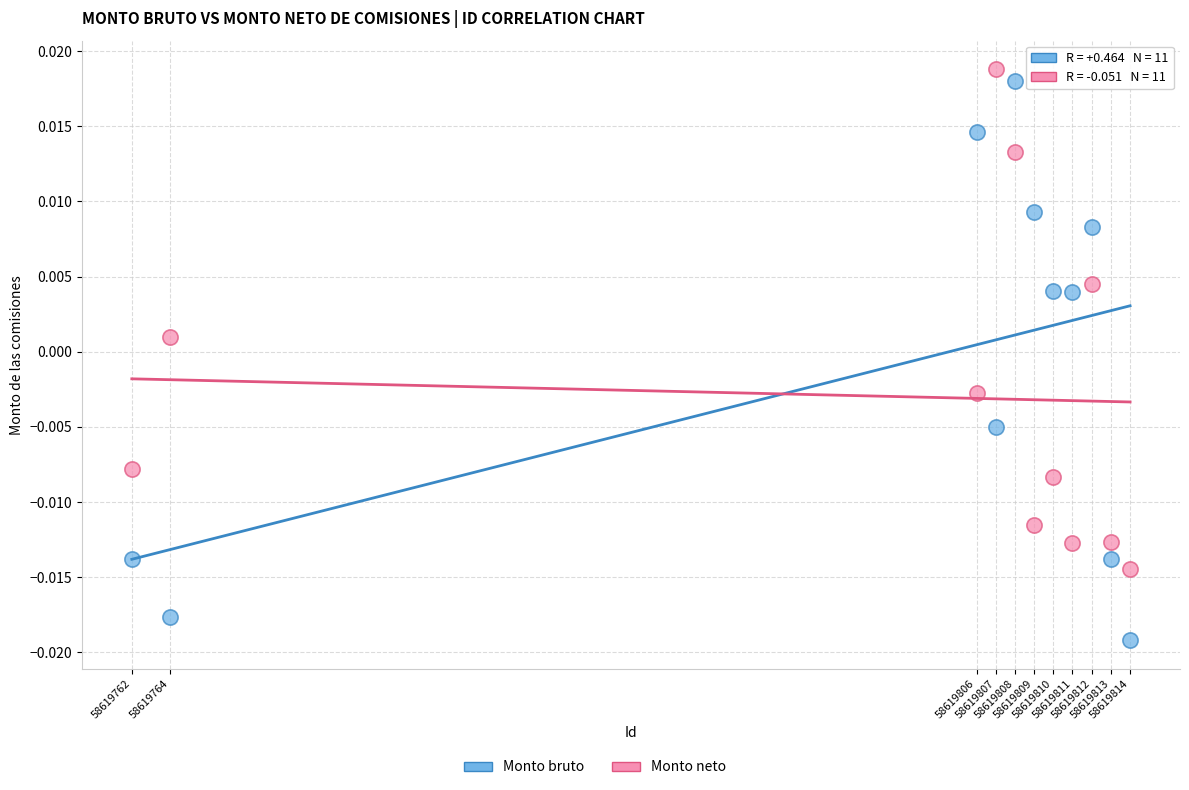

Across all data points, what is the range of X values (max minus min)?

52.0